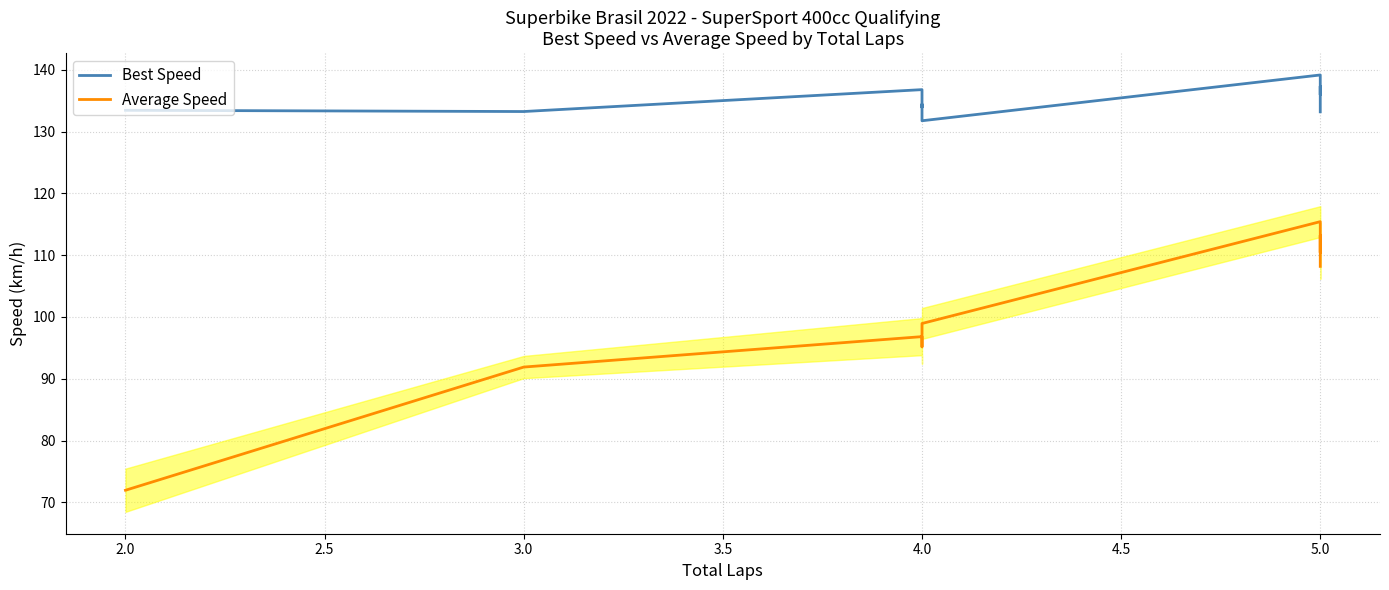

Where does the Average Speed series first go above 98?

4.0